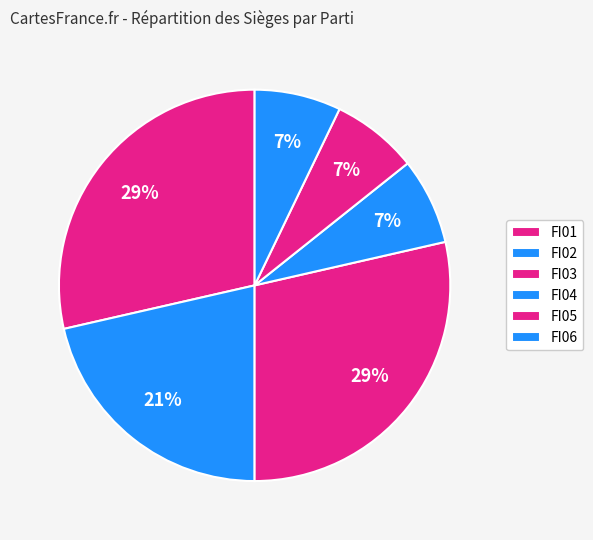

What percentage is the FI06 slice, to the nearest percent?

7%